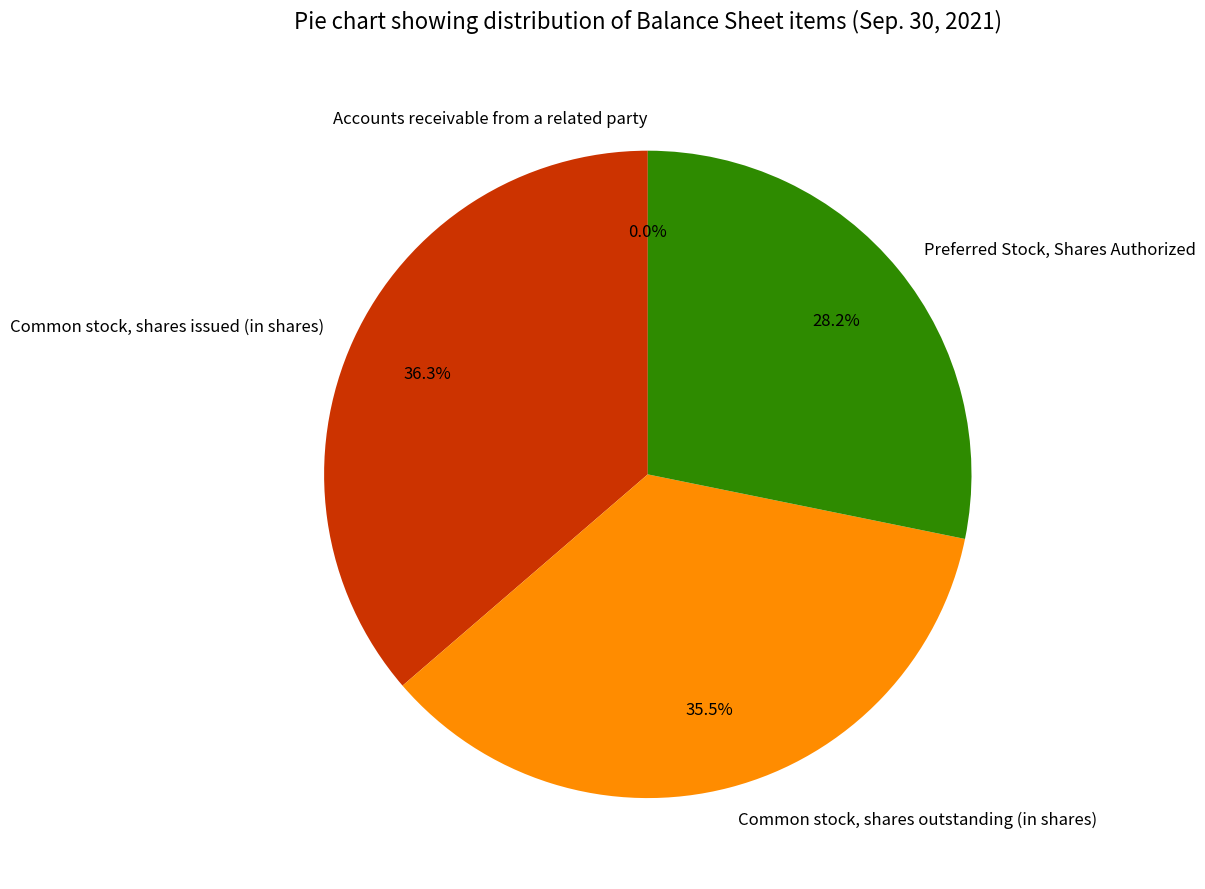

Which category has the biggest portion of the pie?

Common stock, shares issued (in shares)